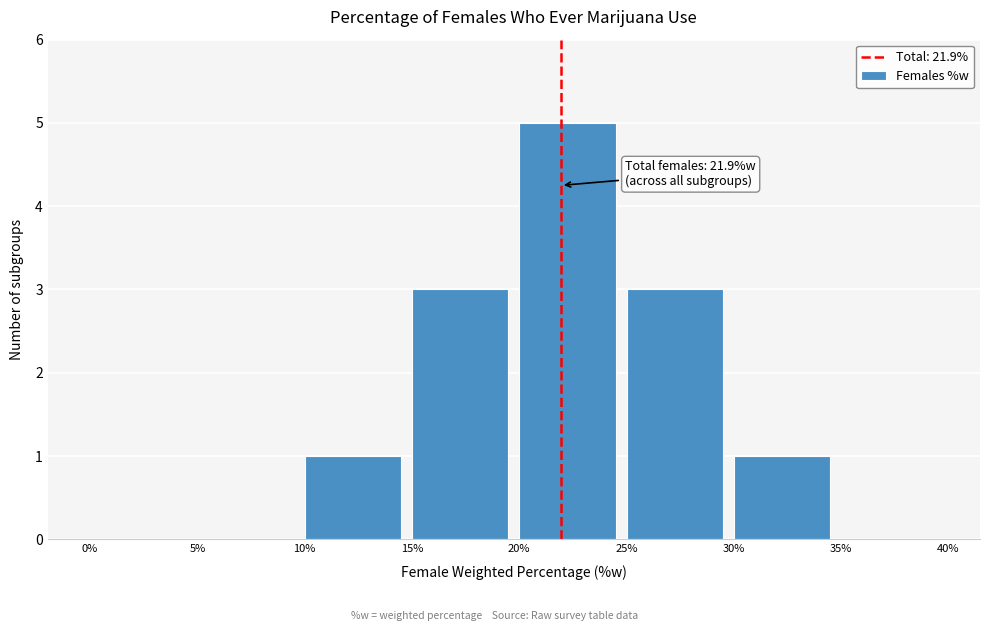

Over which range of the x-axis is the bar tallest?

20% to 25%